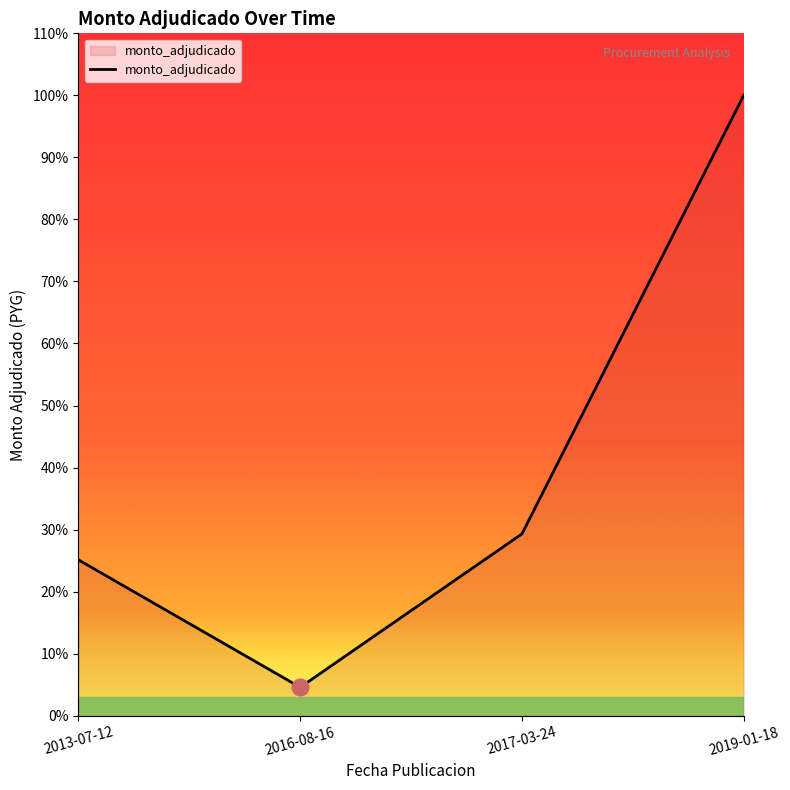

How many points are lower than both their immediate neighbors (excluding endpoints)?

1